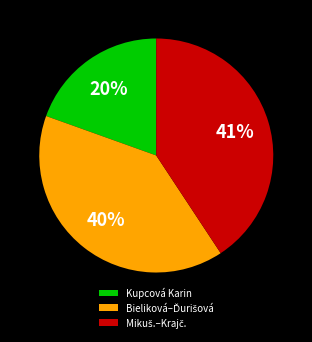

Does any single category account for the majority?

No